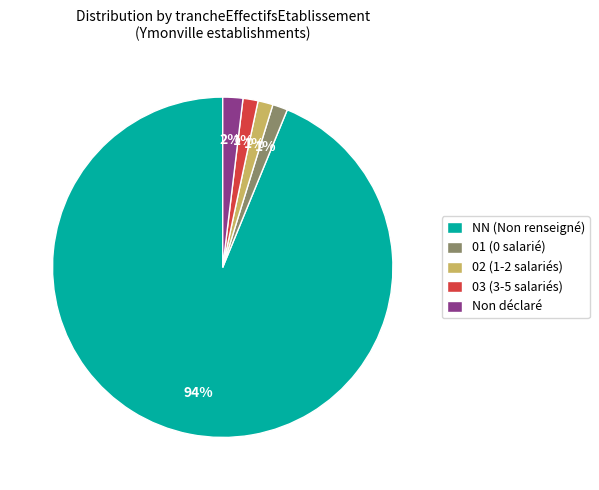

To the nearest percent, what is the average slice percentage?

20%